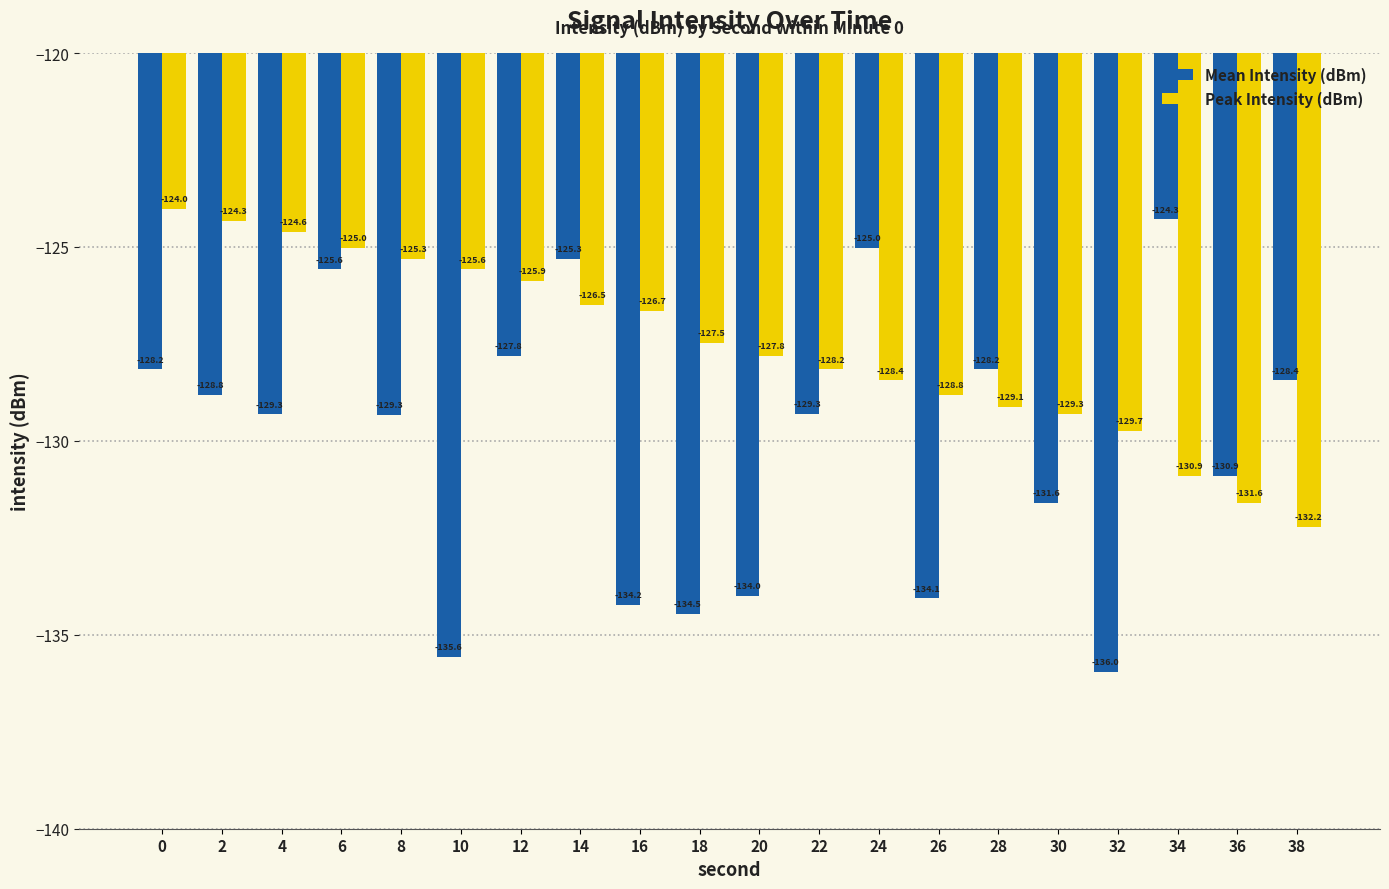

What are all the series names shown in the legend?

Mean Intensity (dBm), Peak Intensity (dBm)